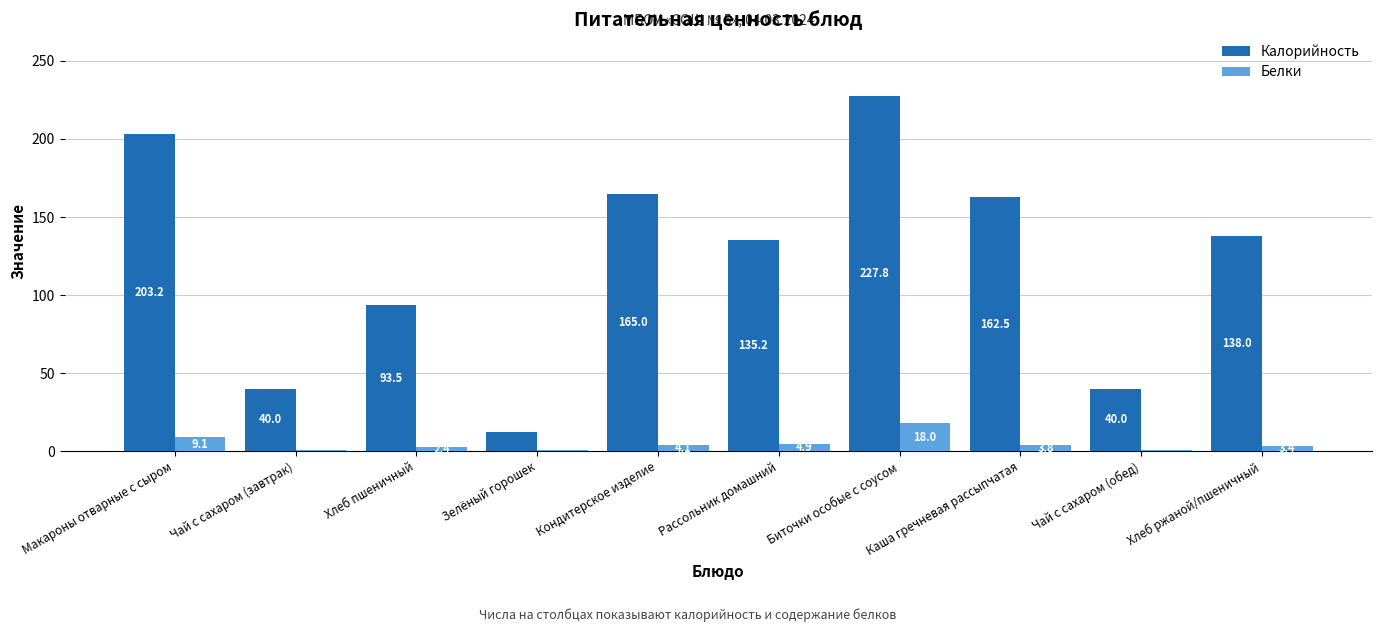

What is the average value of the Белки series?

4.8